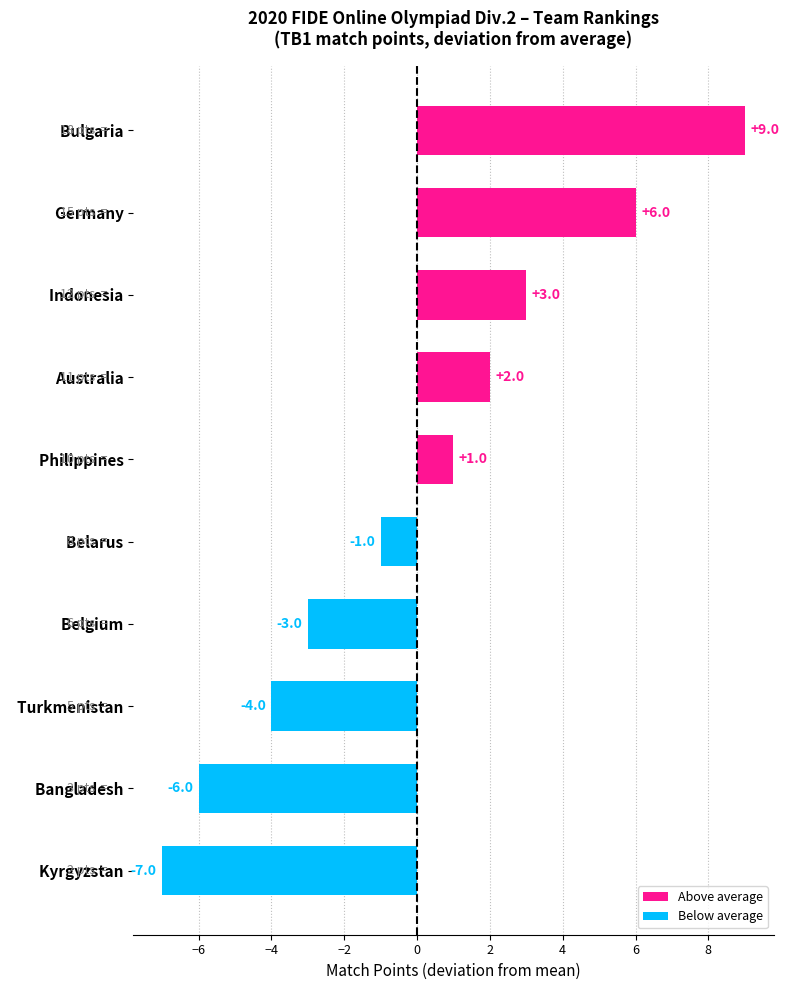

What is the difference between the maximum and second lowest values?

15